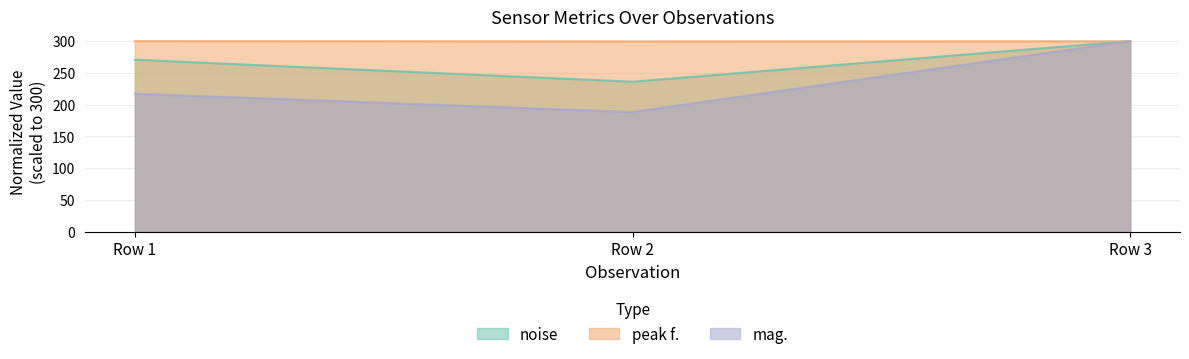

Which series has the largest total across all categories?

peak f.